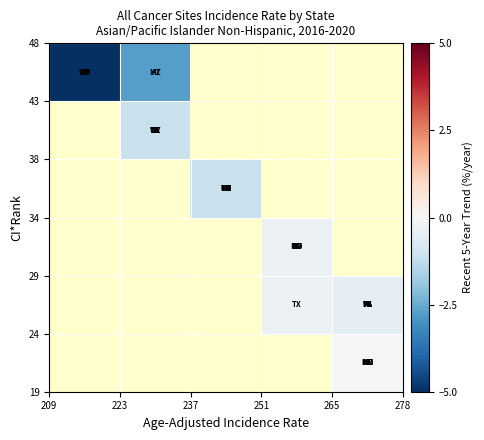

Count the number of categories in the chart.

5